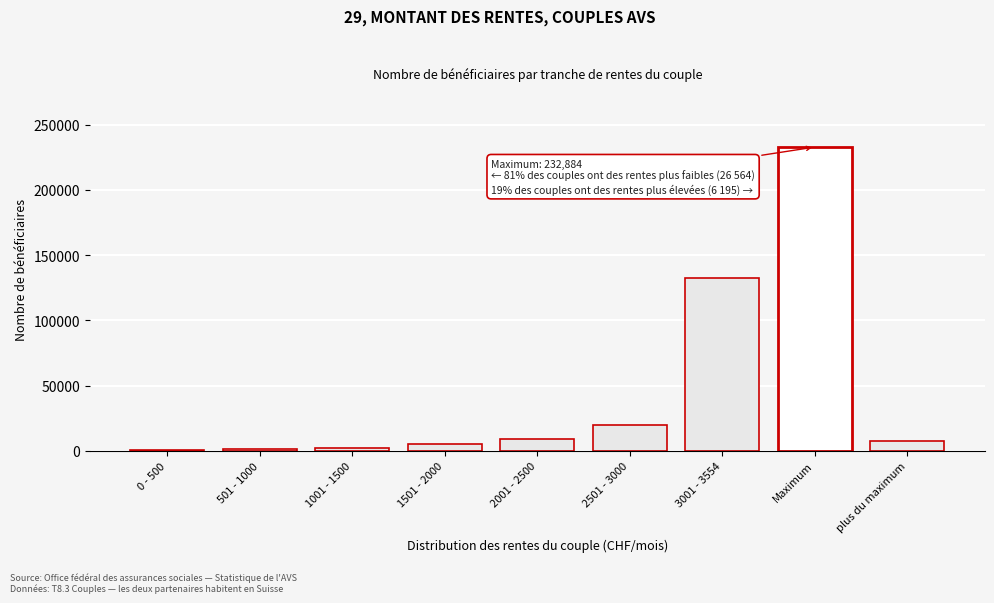

At which label is the value closest to 116886?

3001 - 3554